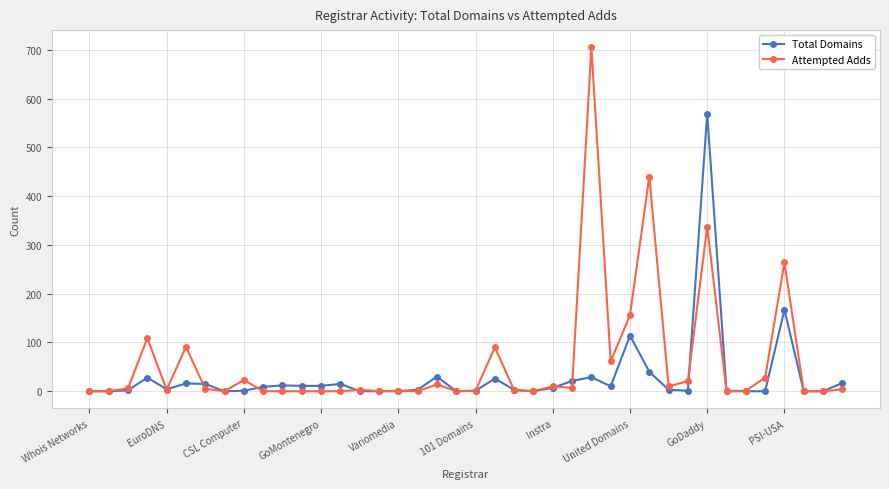

True or false: Total Domains and Attempted Adds intersect in this chart.

True